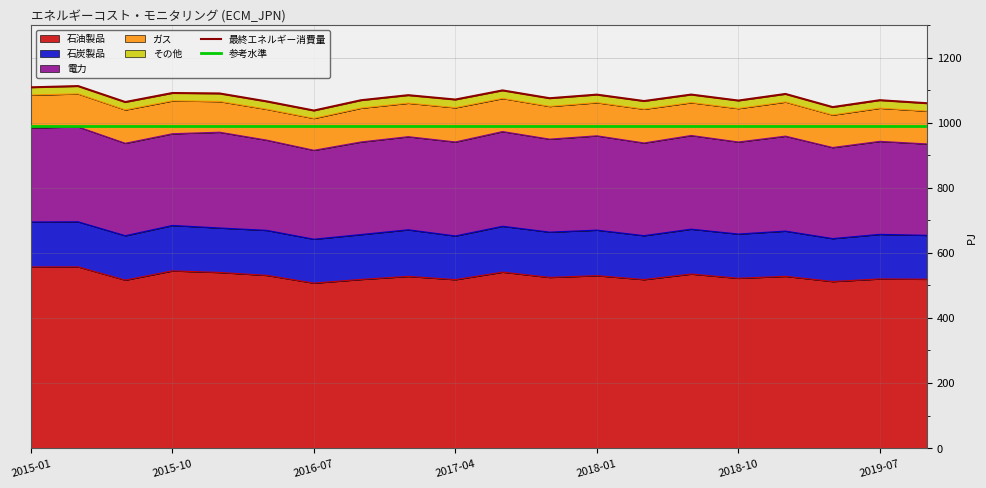

What is the maximum value shown in the chart?

1112.8